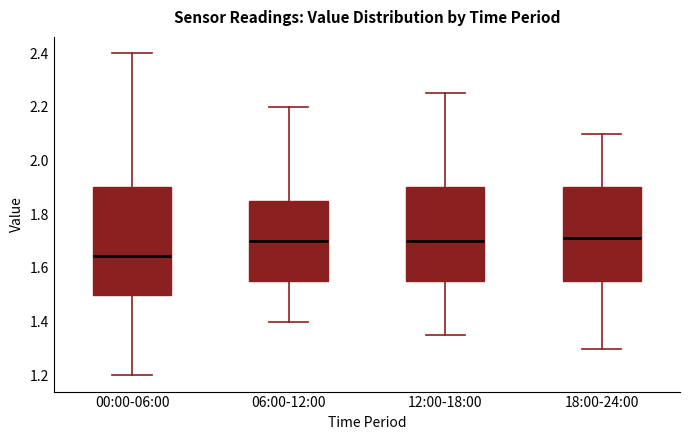

Where does the upper whisker of the box for 00:00-06:00 end on the y-axis? The values are not printed on the chart, so give them approximately, as read against the axis.

2.40